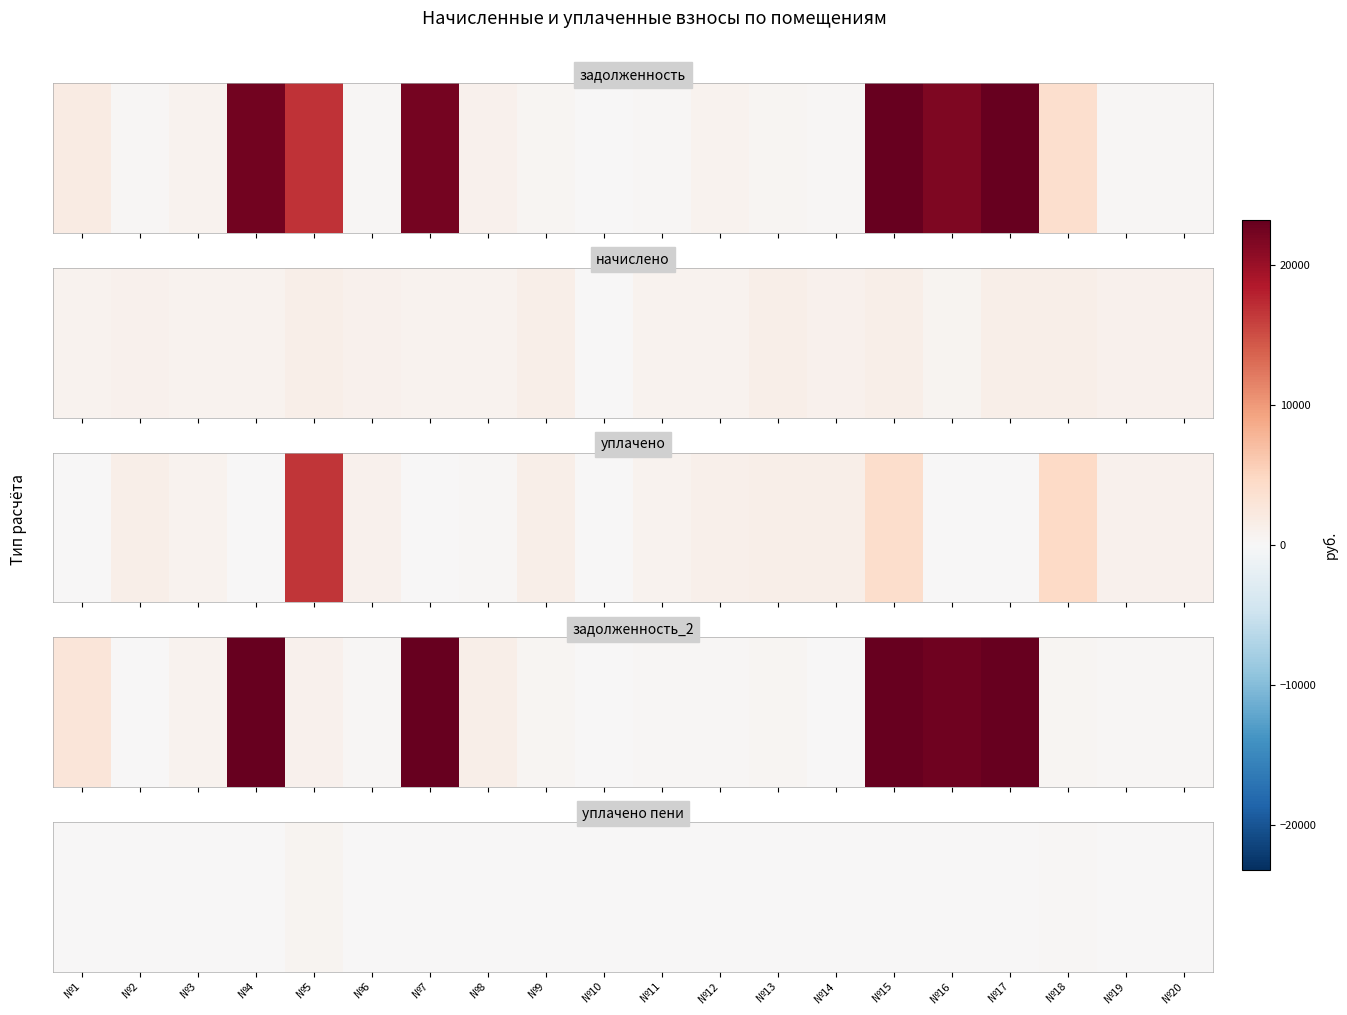

Rank the categories by value from highest to lowest.

№5, №18, №12, №1, №2, №3, №4, №6, №7, №8, №9, №10, №11, №13, №14, №15, №16, №17, №19, №20